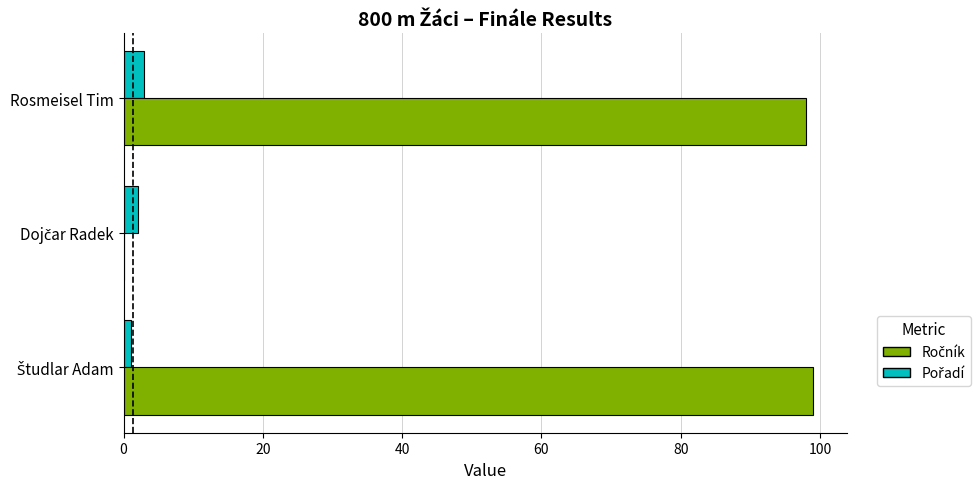

What is the value of the Pořadí bar at the 2nd from the left?

2